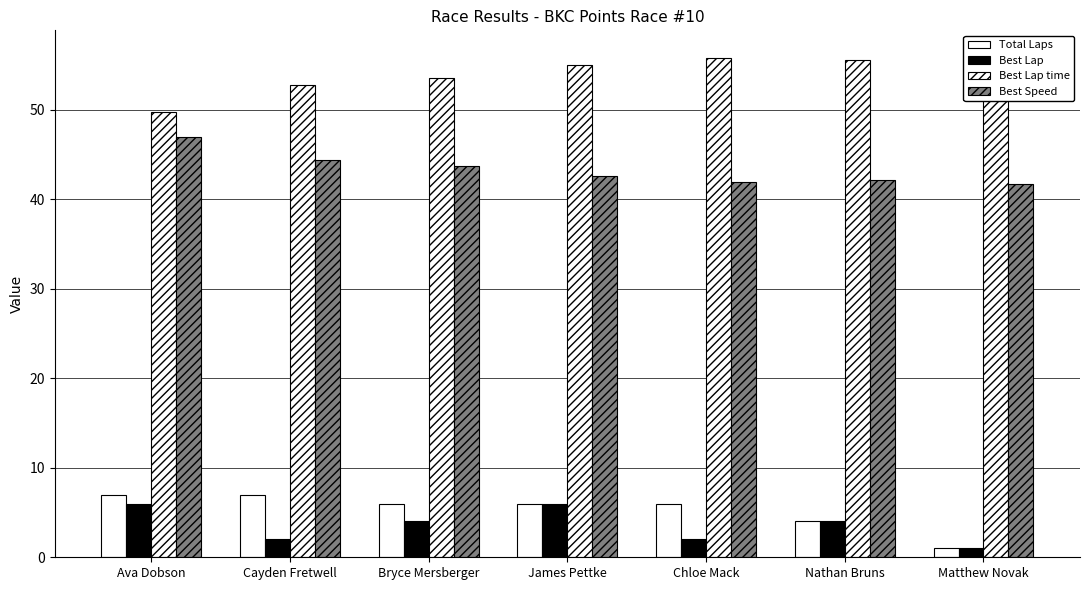

At which category is the sum across all series the highest?

Ava Dobson